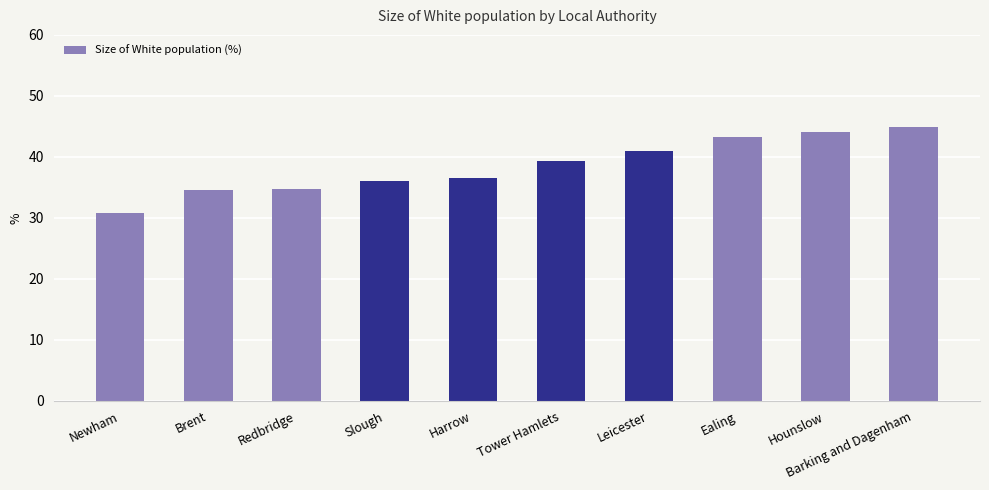

What is the minimum value shown in the chart?

30.8